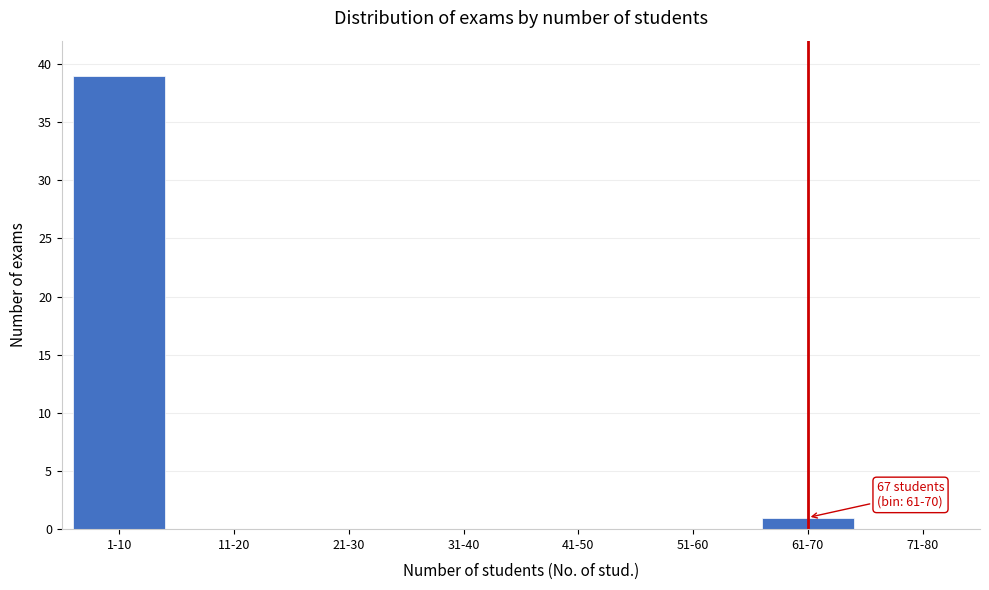

Reading left to right, list all the values displayed in this chart.

1-10=39	11-20=0	21-30=0	31-40=0	41-50=0	51-60=0	61-70=1	71-80=0